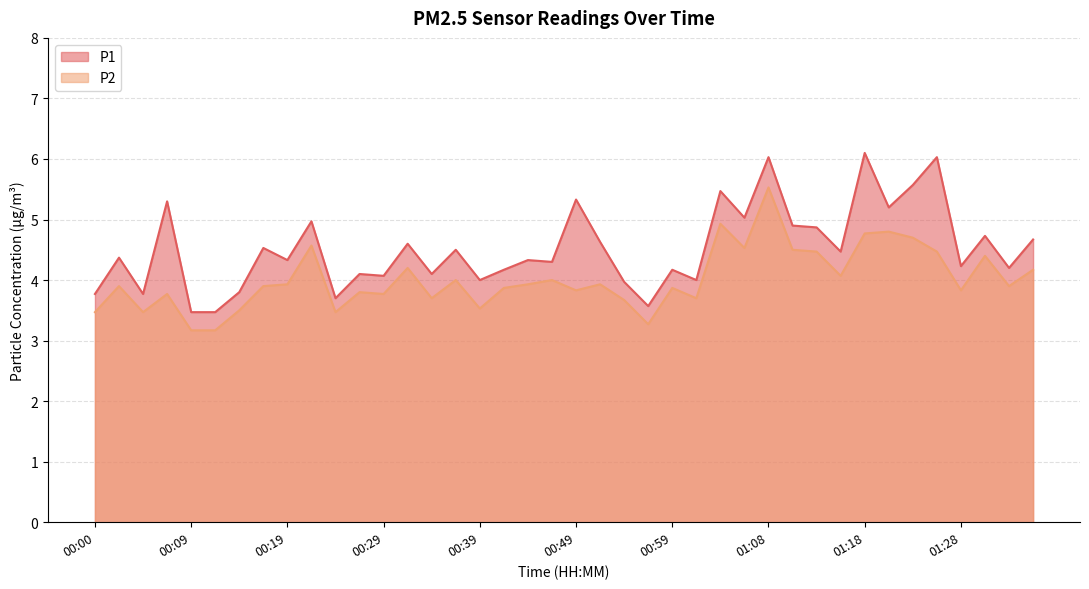

True or false: P1 has a value of 1.6 at 01:30.

False